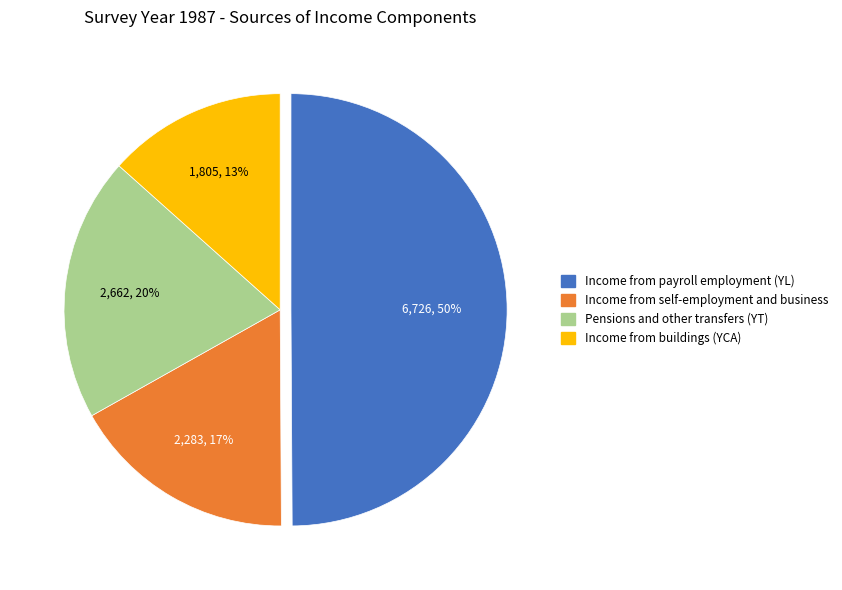

Is it true that Pensions and other transfers (YT) is 20% of the pie?

True